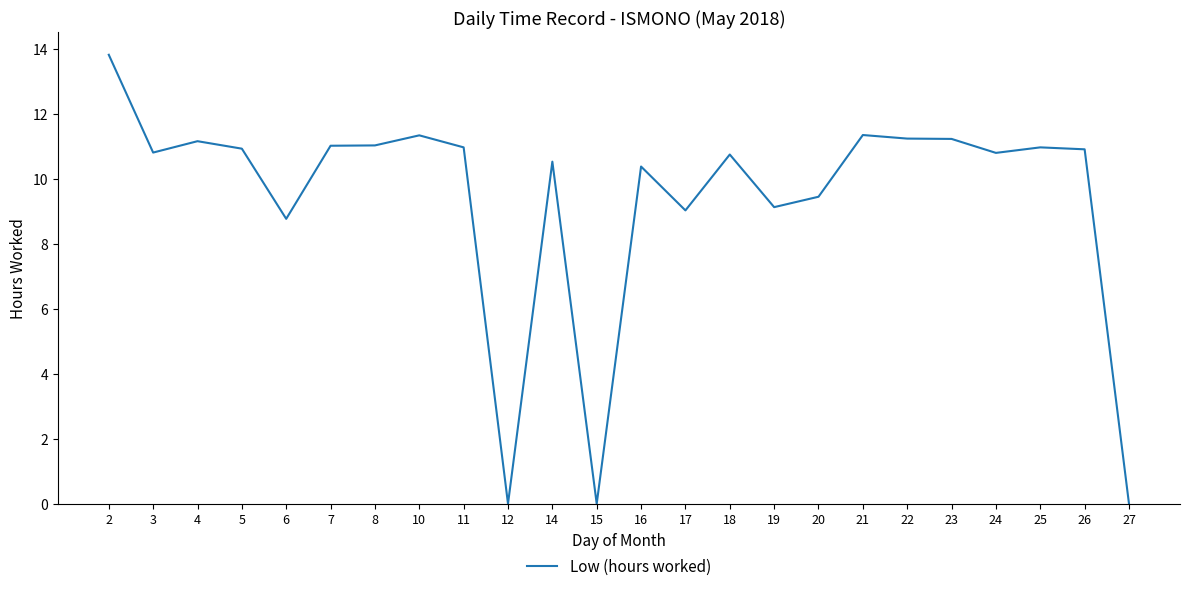

True or false: the data shows 10.4 at 16.

True